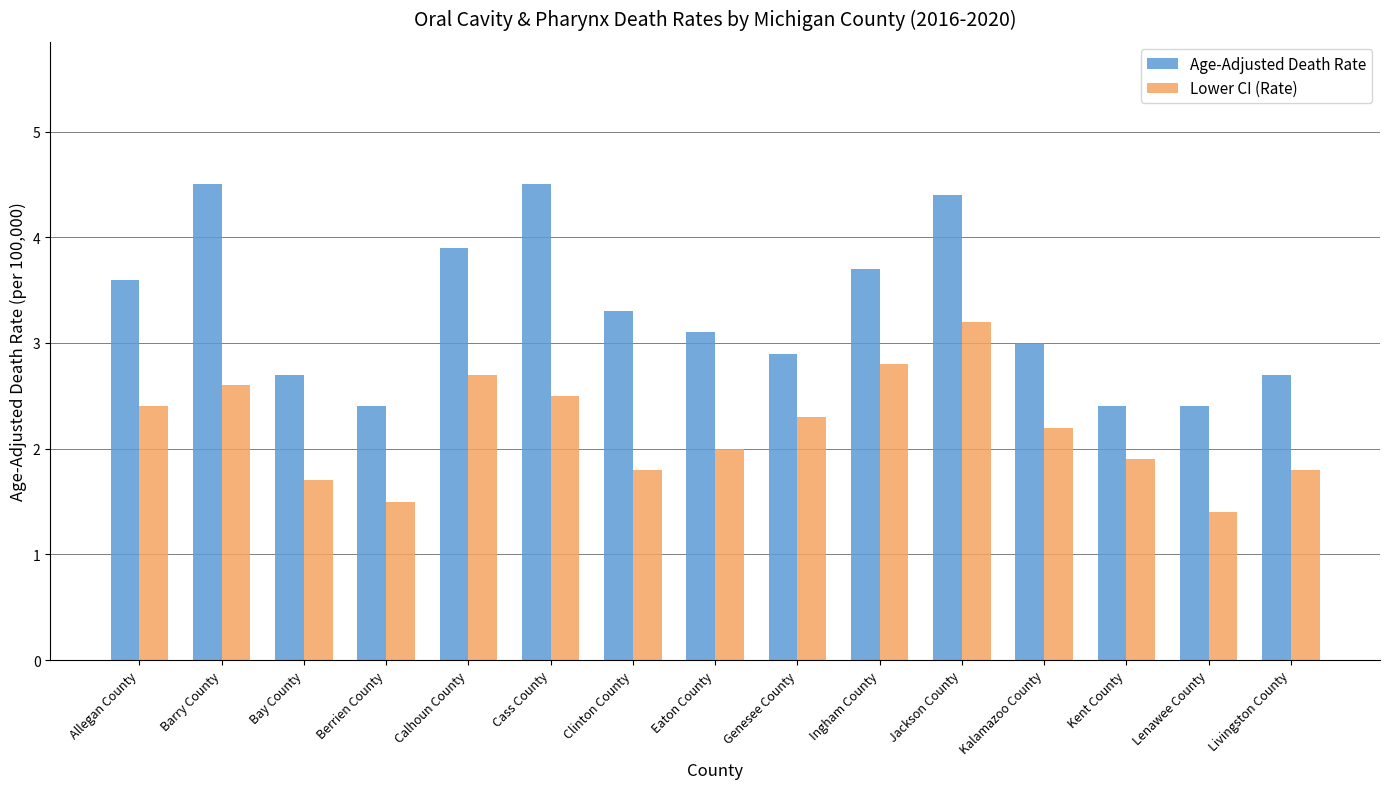

How many bars are there in total?

30